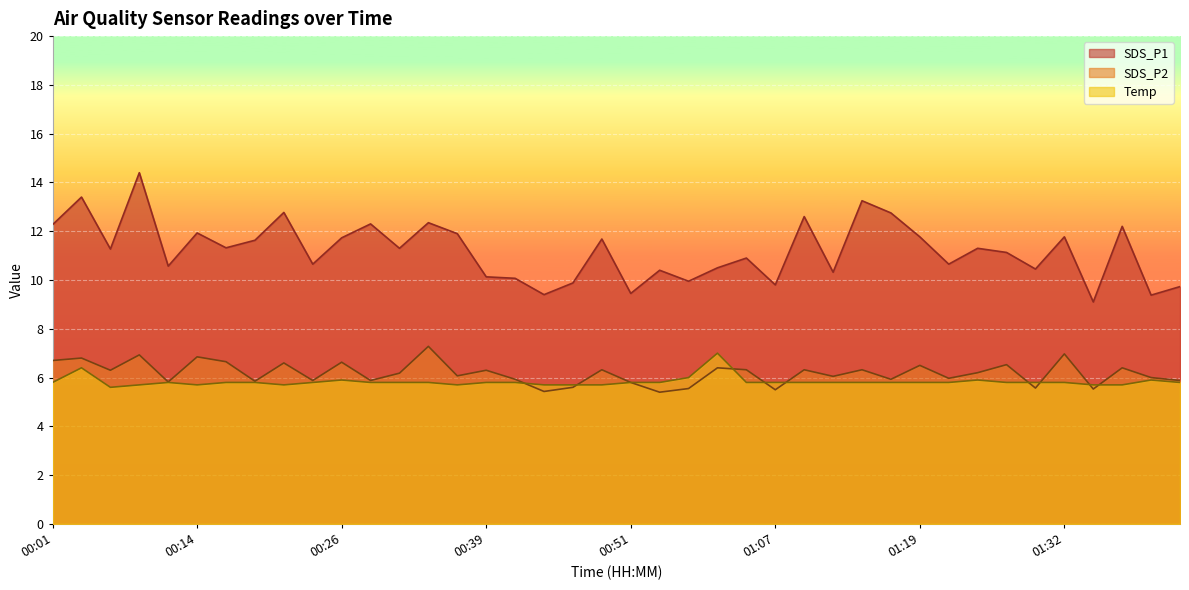

How many data points in SDS_P2 are less than 6?

16